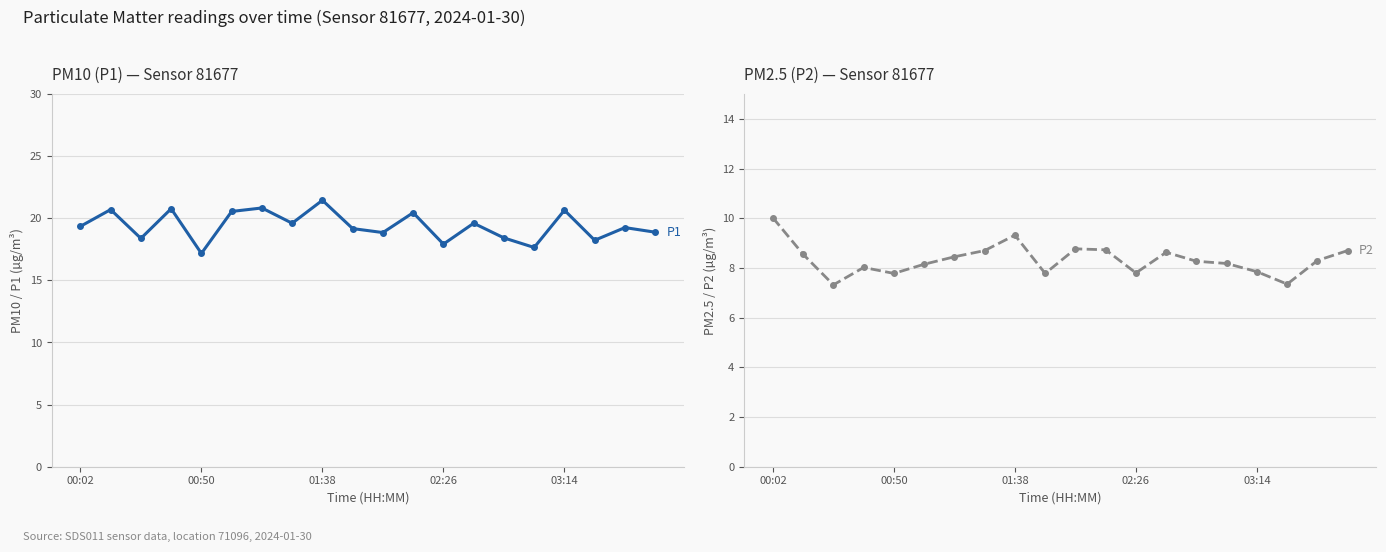

What is the label of the 1st point from the left?

00:02